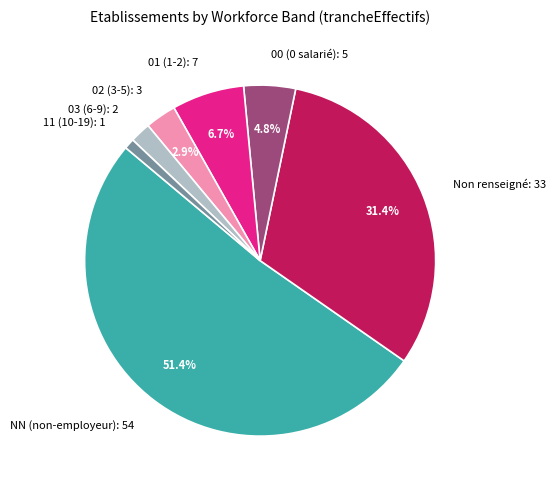

What is the ratio of the value at Non renseigné: 33 to the value at 01 (1-2): 7?

4.7